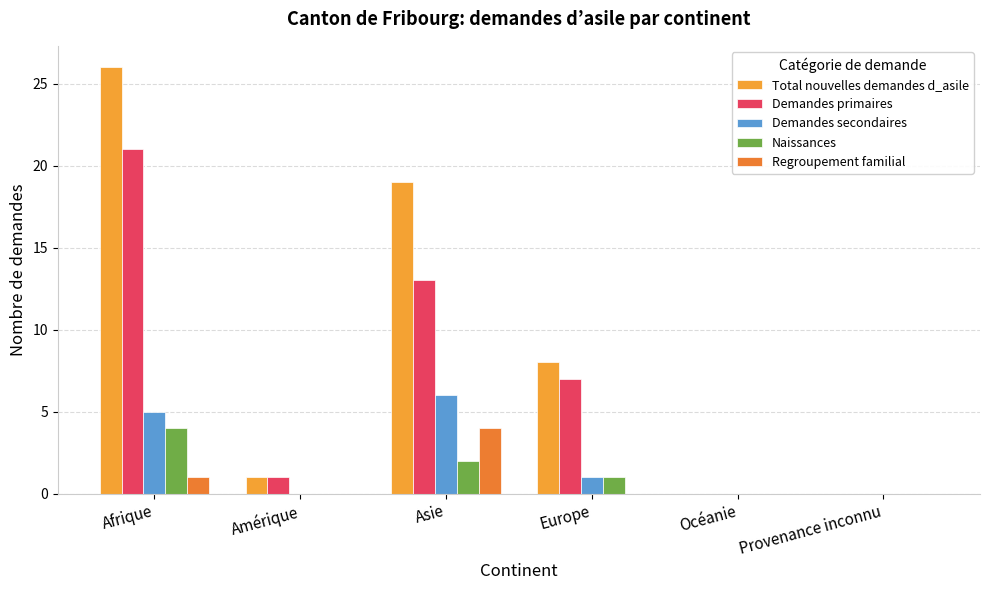

What is the difference between the maximum and second lowest values in the Naissances series?

4